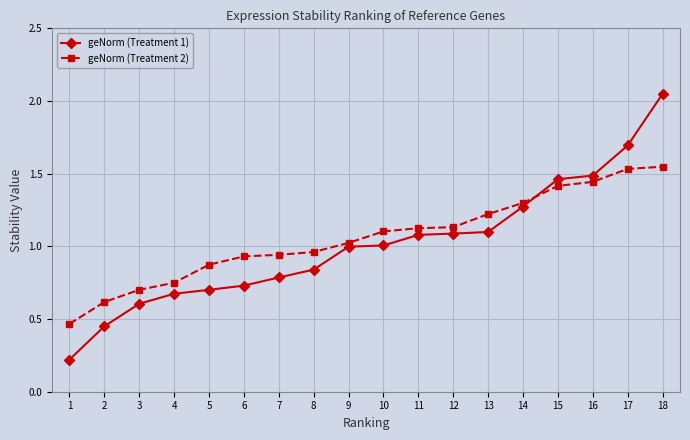

How many lines are shown in the chart?

2